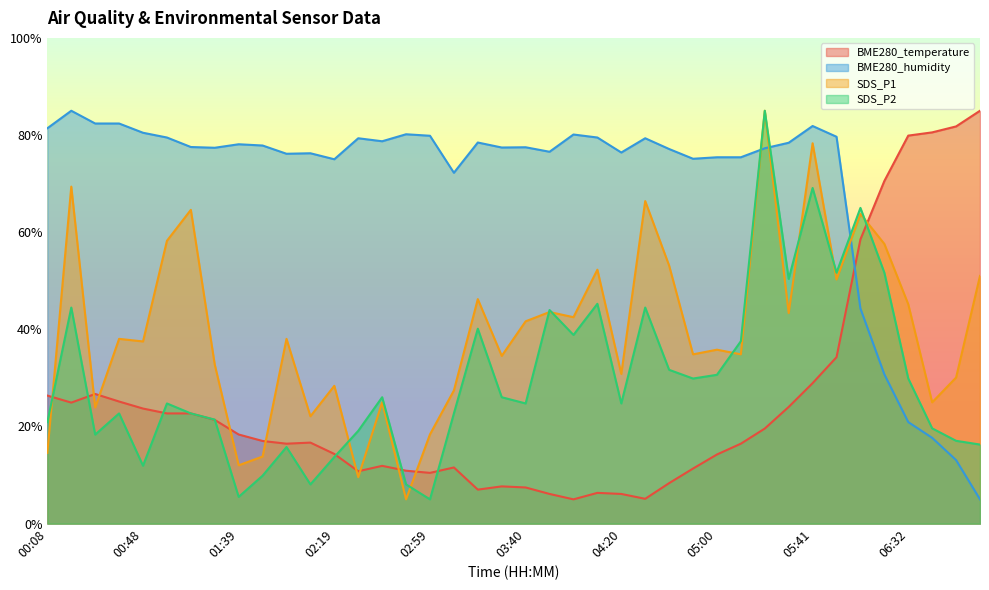

What is the highest value of the BME280_humidity series?

85.0